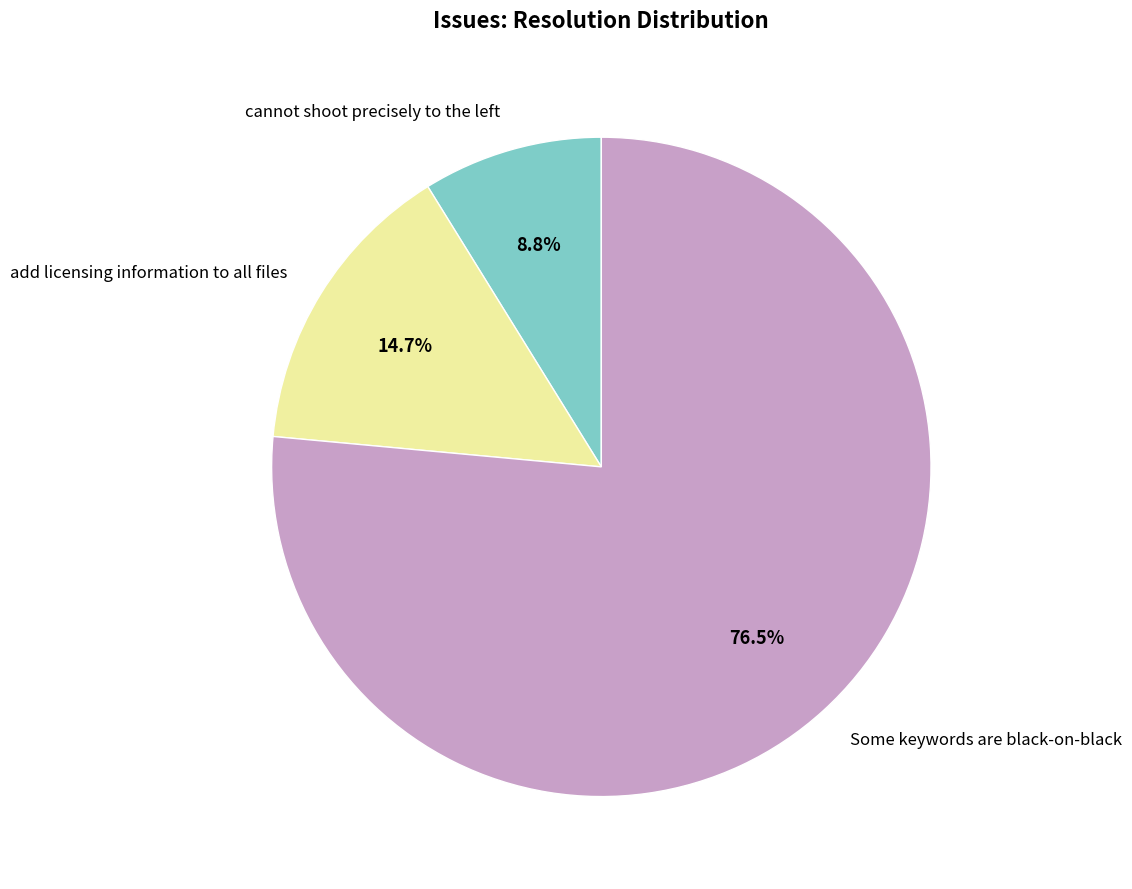

Rank the categories by value from highest to lowest.

Some keywords are black-on-black, add licensing information to all files, cannot shoot precisely to the left